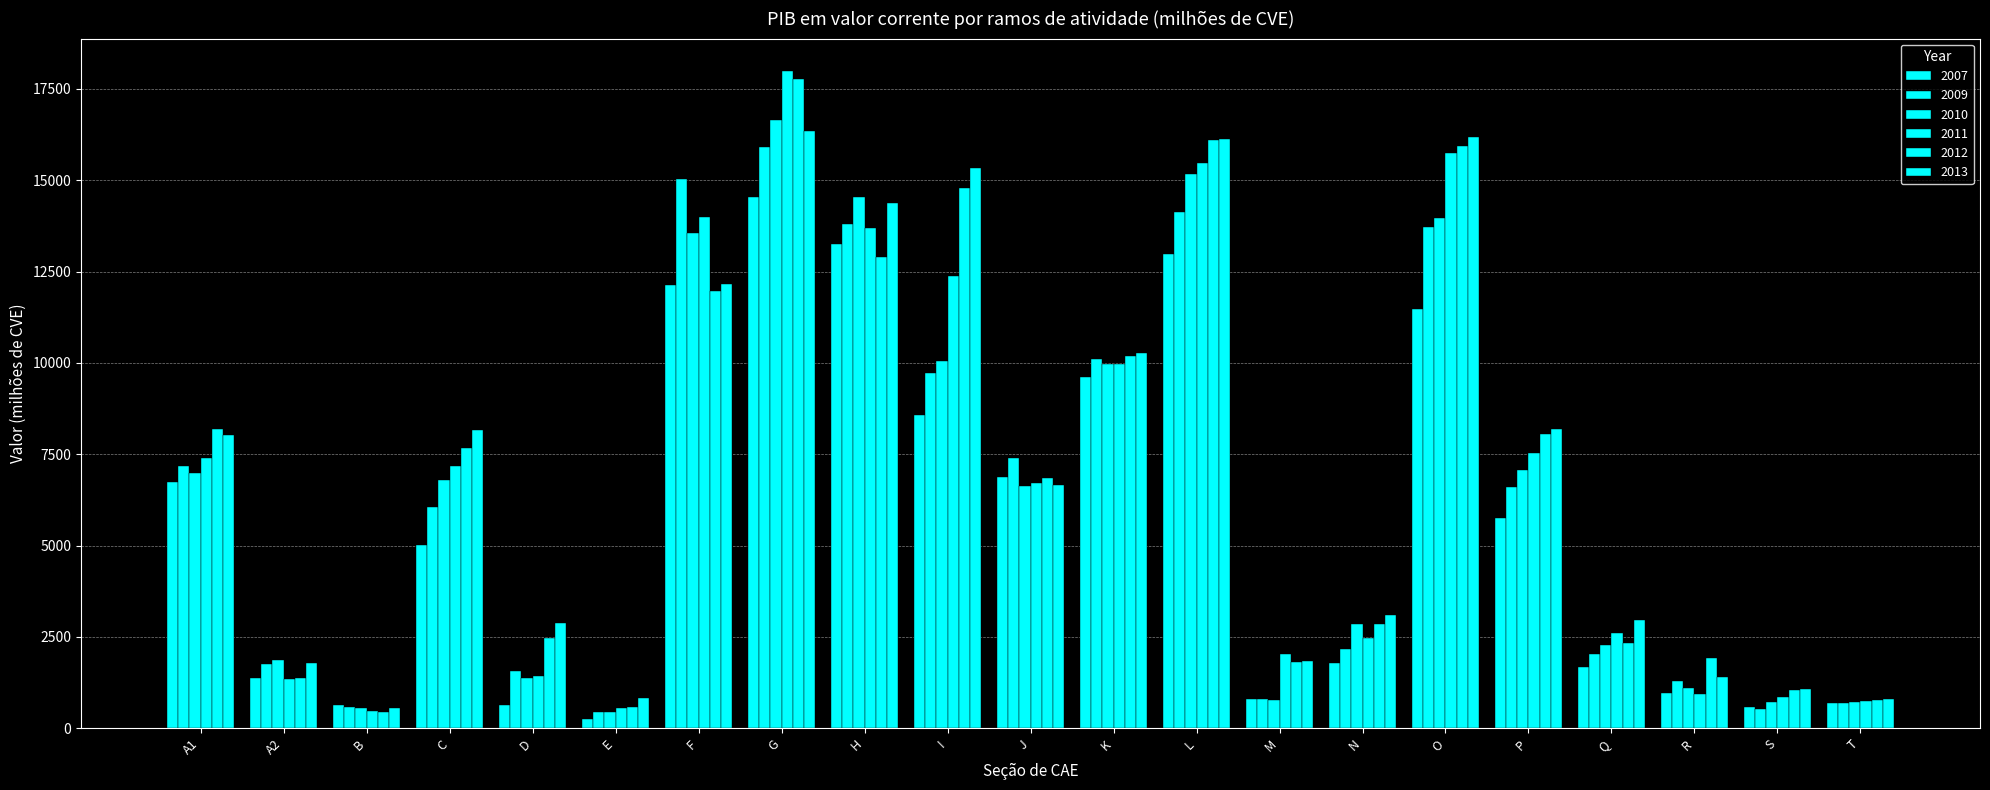

At which label is 2010 closest to 8545?

K